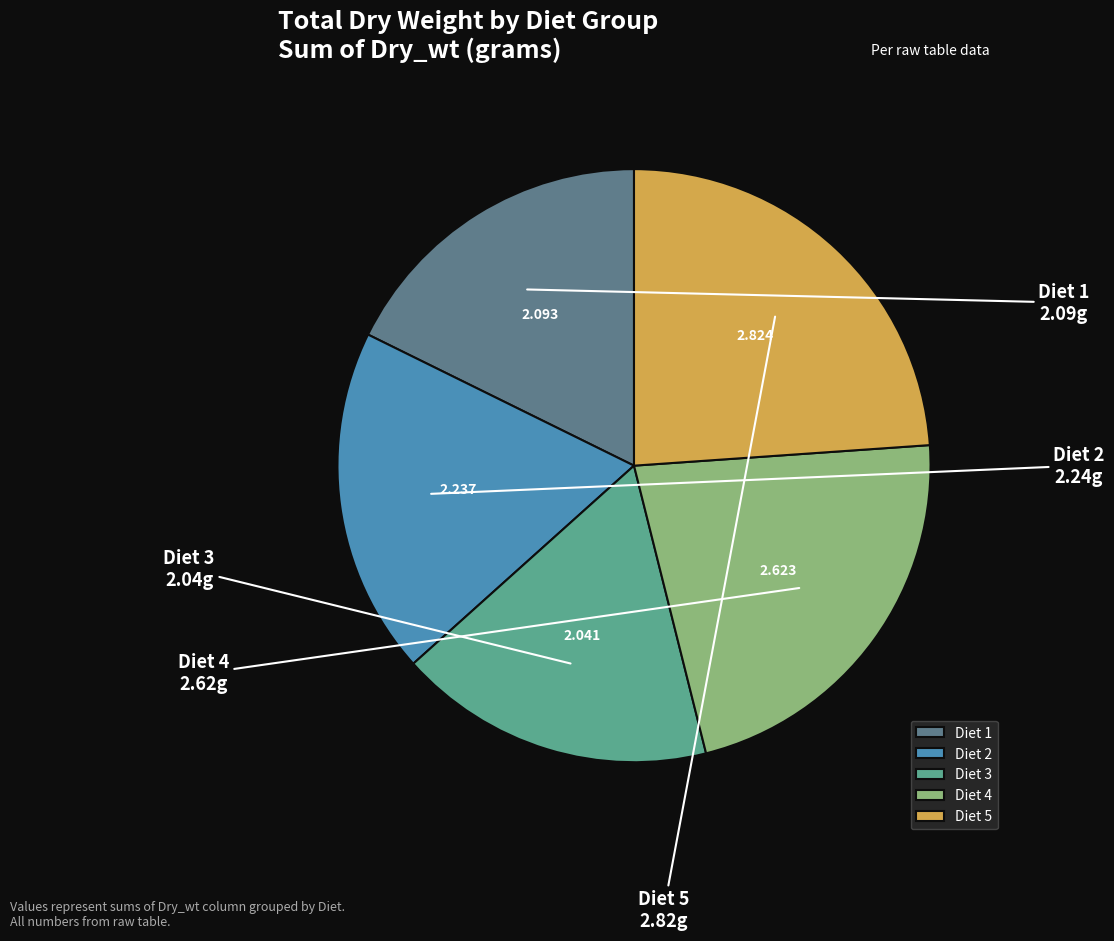

Is there a majority slice in this chart?

No